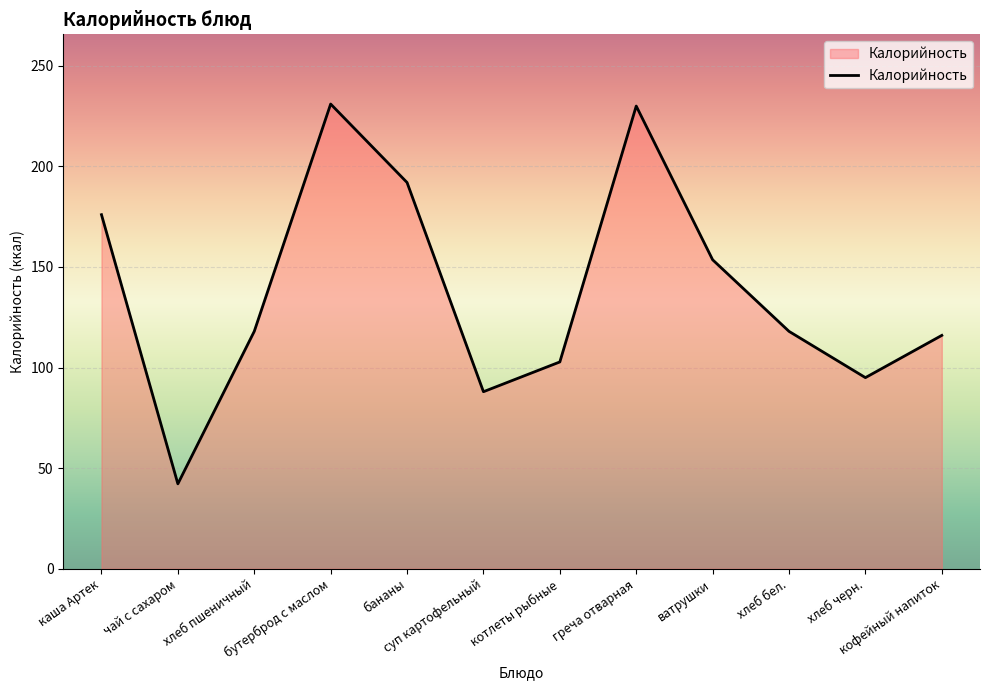

How many interior local peaks (higher than both neighbors) does the data have?

2